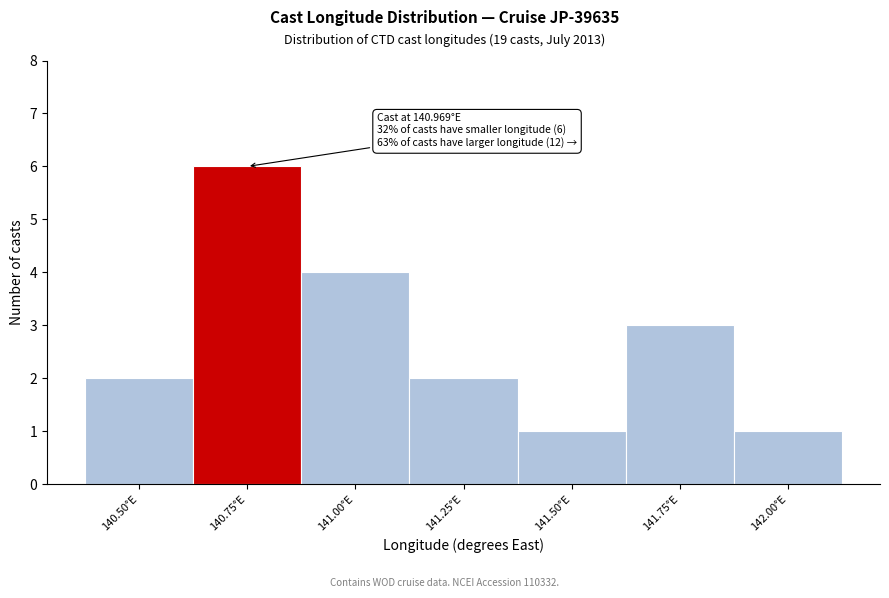

Reading right to left, transcribe all the data shown in this chart.

142.00°E=1	141.75°E=3	141.50°E=1	141.25°E=2	141.00°E=4	140.75°E=6	140.50°E=2